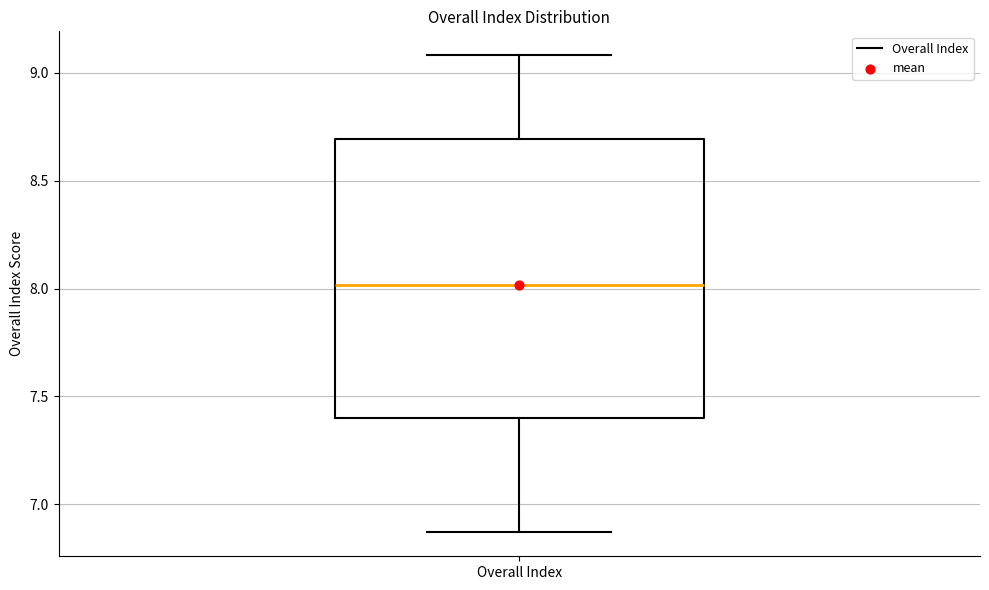

Read this box plot against the y-axis: the position of the median line, the range covered by the box, and the ends of both whiskers. The values are not printed on the chart, so give them approximately, as read against the axis.

median 8.00, box 7.40 to 8.70, whiskers 6.85 to 9.10